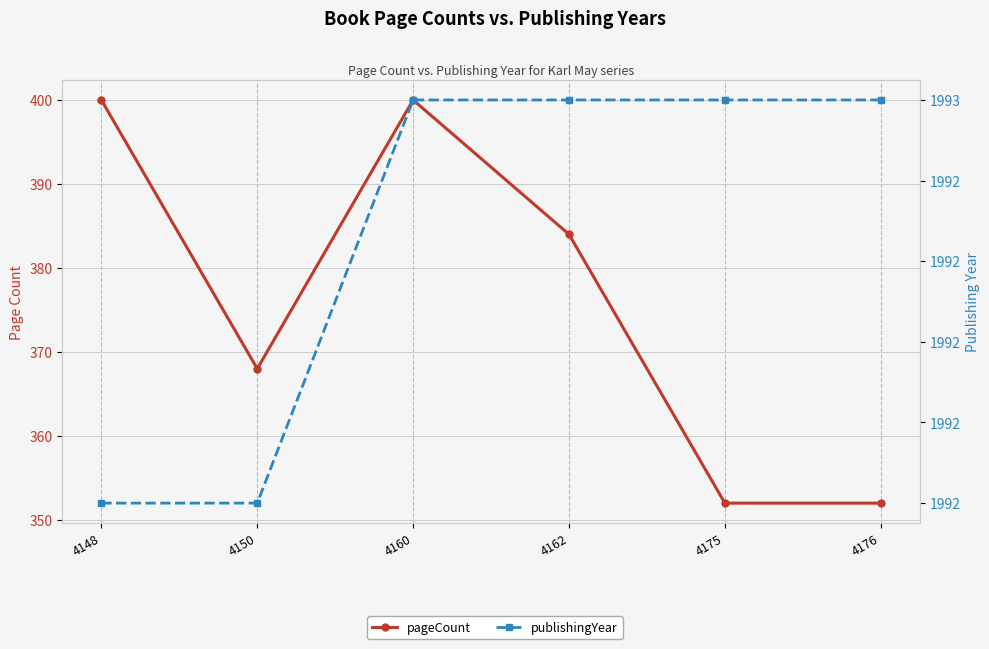

True or false: publishingYear and pageCount intersect in this chart.

False